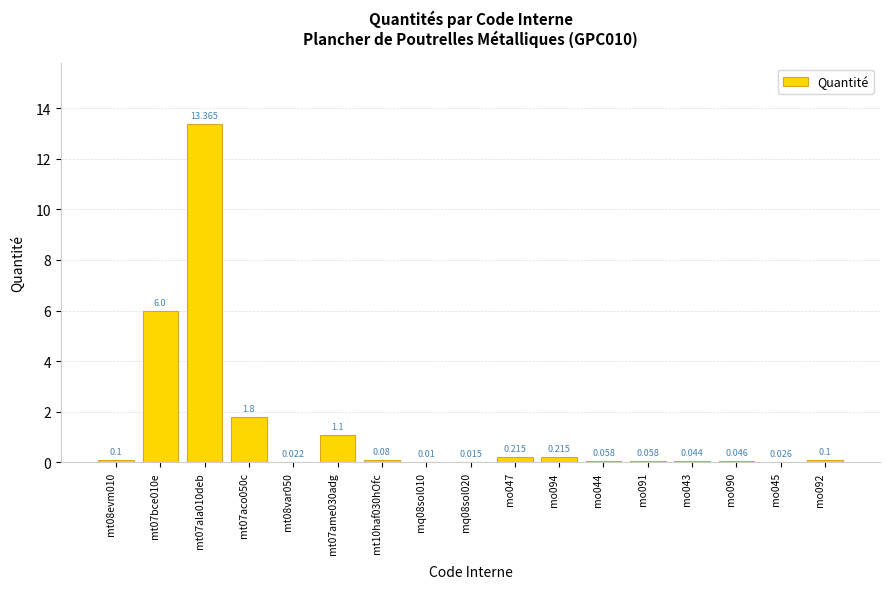

Reading right to left, what are all the values shown in this chart?

mo092=0.1	mo045=0.0	mo090=0.0	mo043=0.0	mo091=0.1	mo044=0.1	mo094=0.2	mo047=0.2	mq08sol020=0.0	mq08sol010=0.0	mt10haf030hOfc=0.1	mt07ame030adg=1.1	mt08var050=0.0	mt07aco050c=1.8	mt07ala010deb=13.4	mt07bce010e=6.0	mt08evm010=0.1